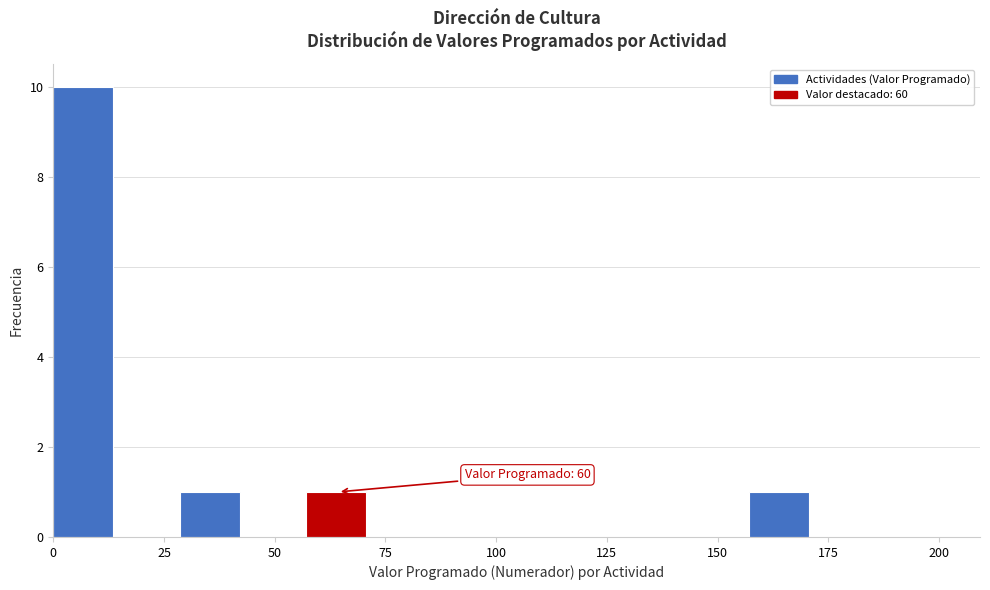

Around what value on the x-axis is the tallest bar? Give the approximate position of its centre, as read against the axis.

5